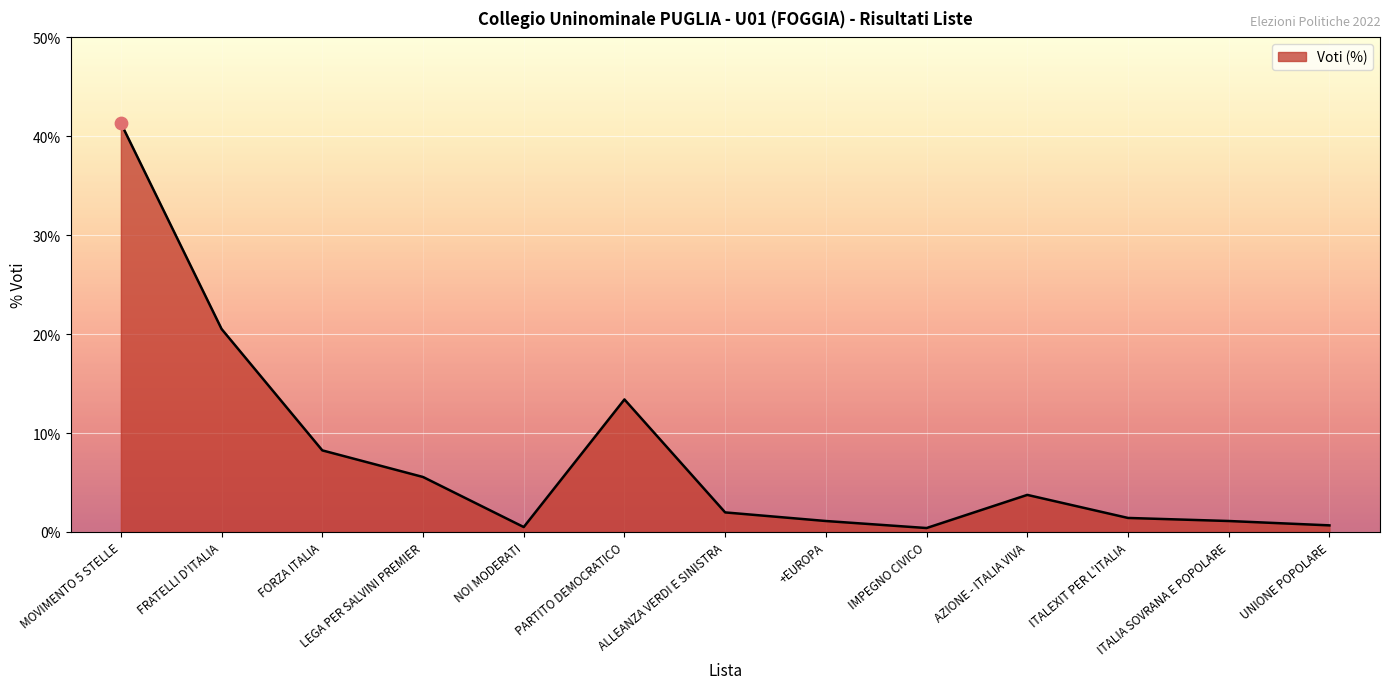

Approximately how many times larger is the value at AZIONE - ITALIA VIVA compared to +EUROPA?

3.4